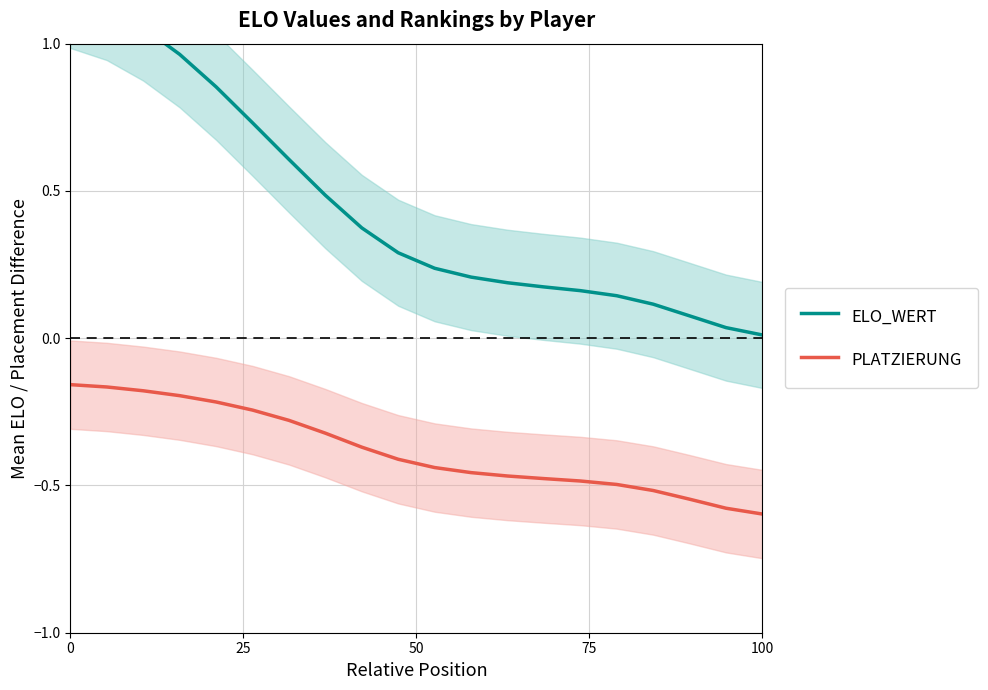

True or false: ELO_WERT and PLATZIERUNG intersect in this chart.

False